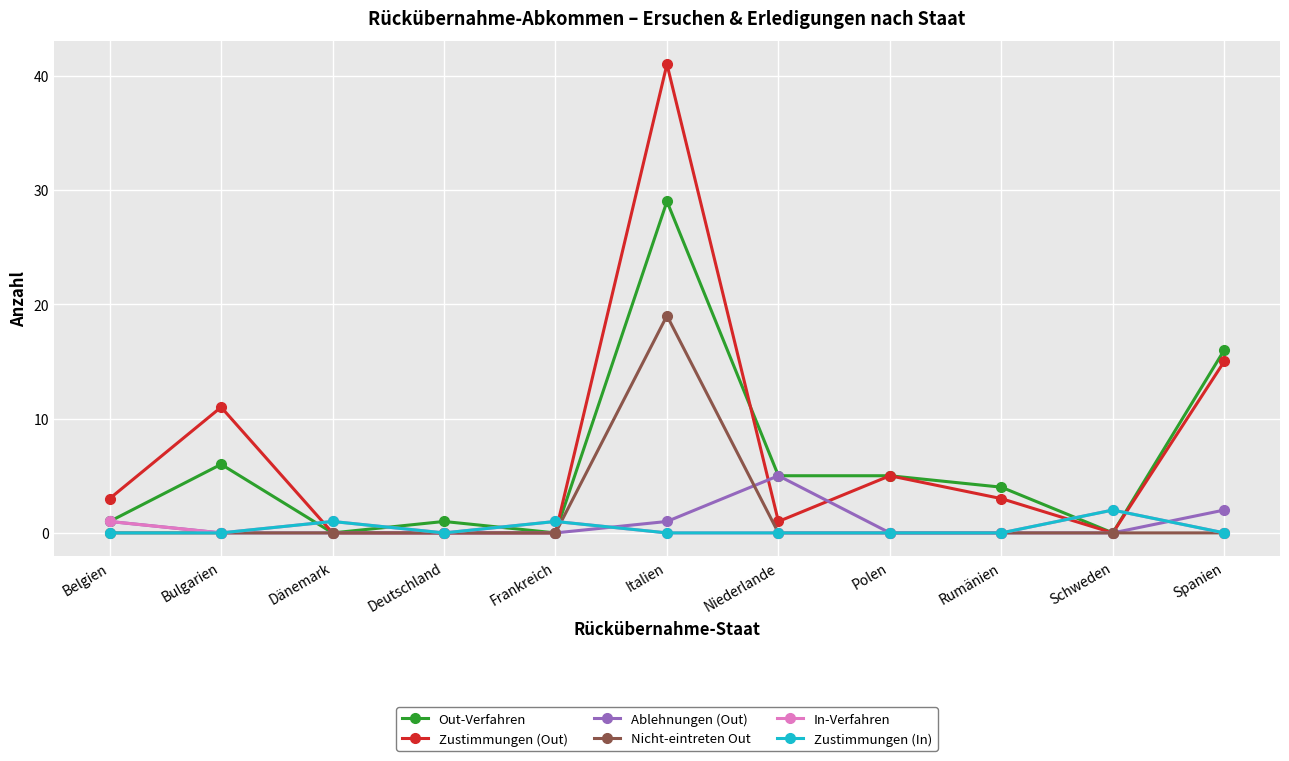

Is the value of Zustimmungen (Out) at Rumänien greater than the value of Zustimmungen (In) at Schweden?

Yes